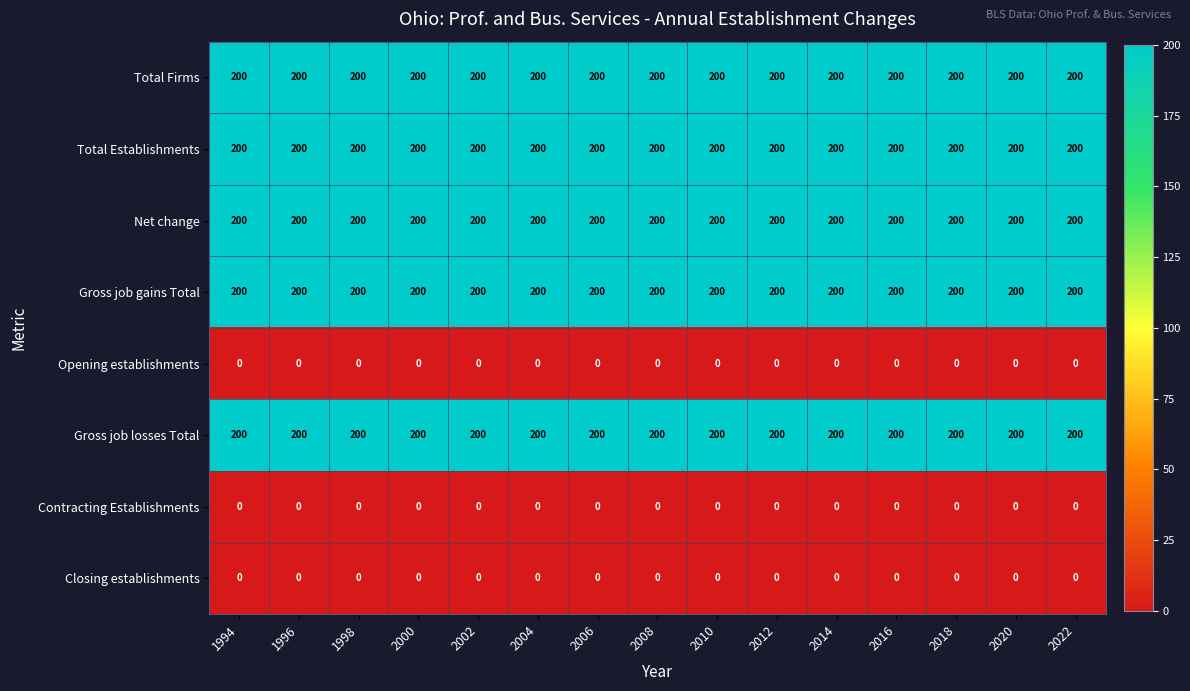

What is the approximate value of Total Establishments at 1996?

200